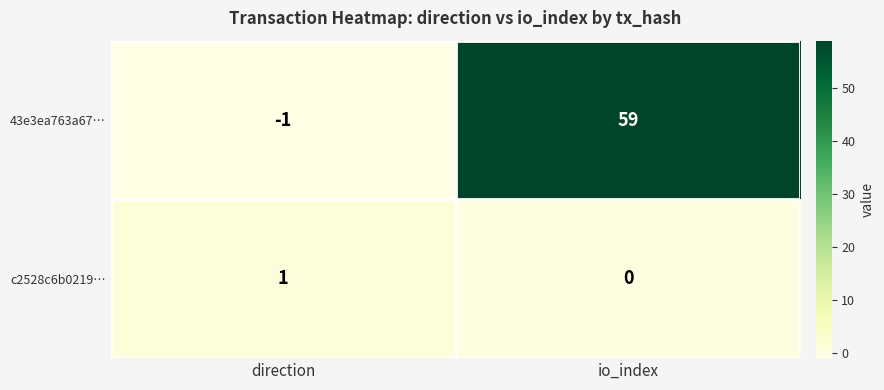

True or false: 43e3ea763a67… has a value of -2 at direction.

False